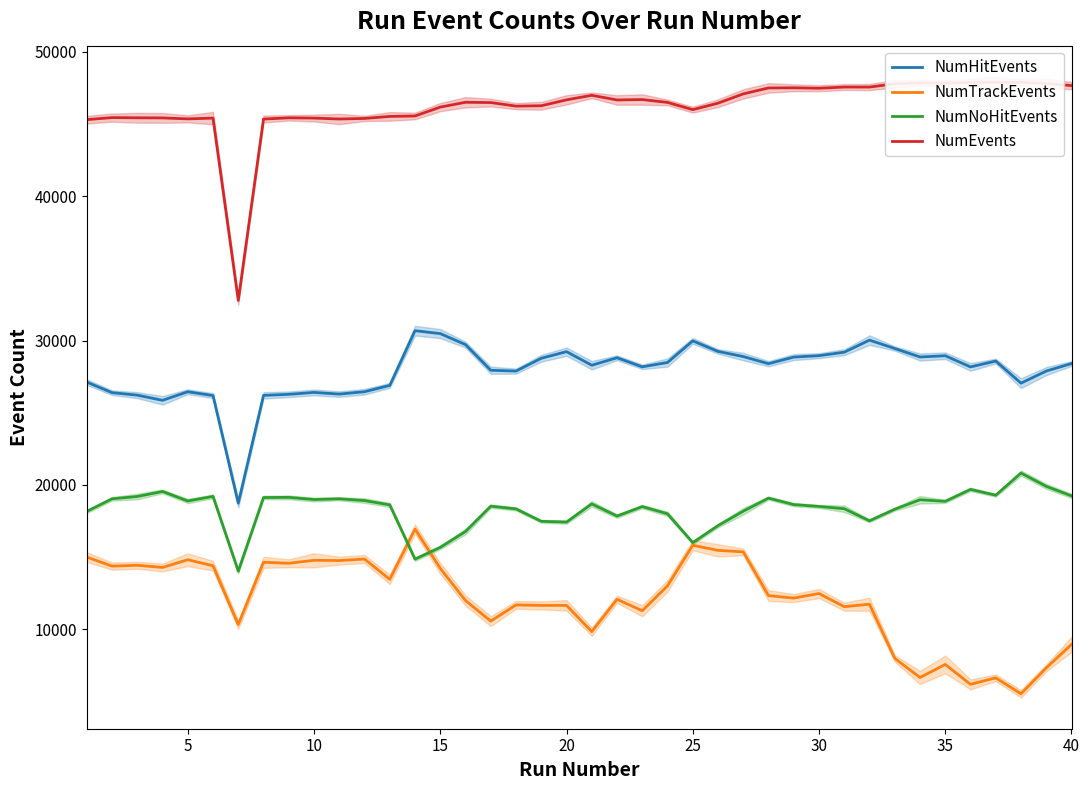

True or false: NumTrackEvents and NumHitEvents intersect in this chart.

False